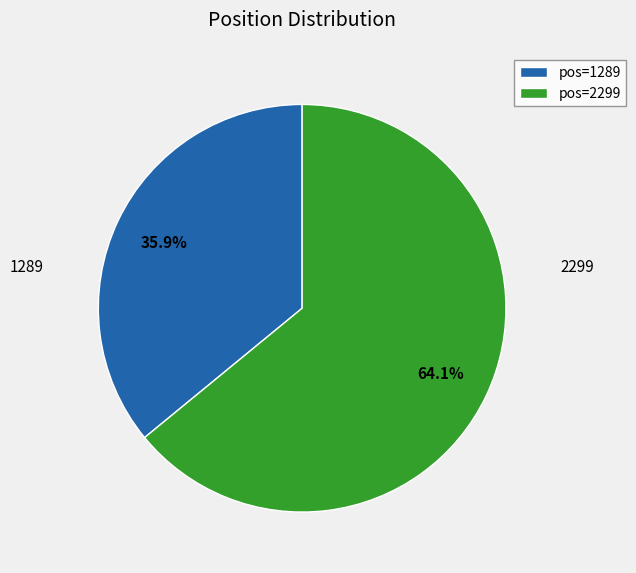

Rank the categories by value from highest to lowest.

pos=2299, pos=1289